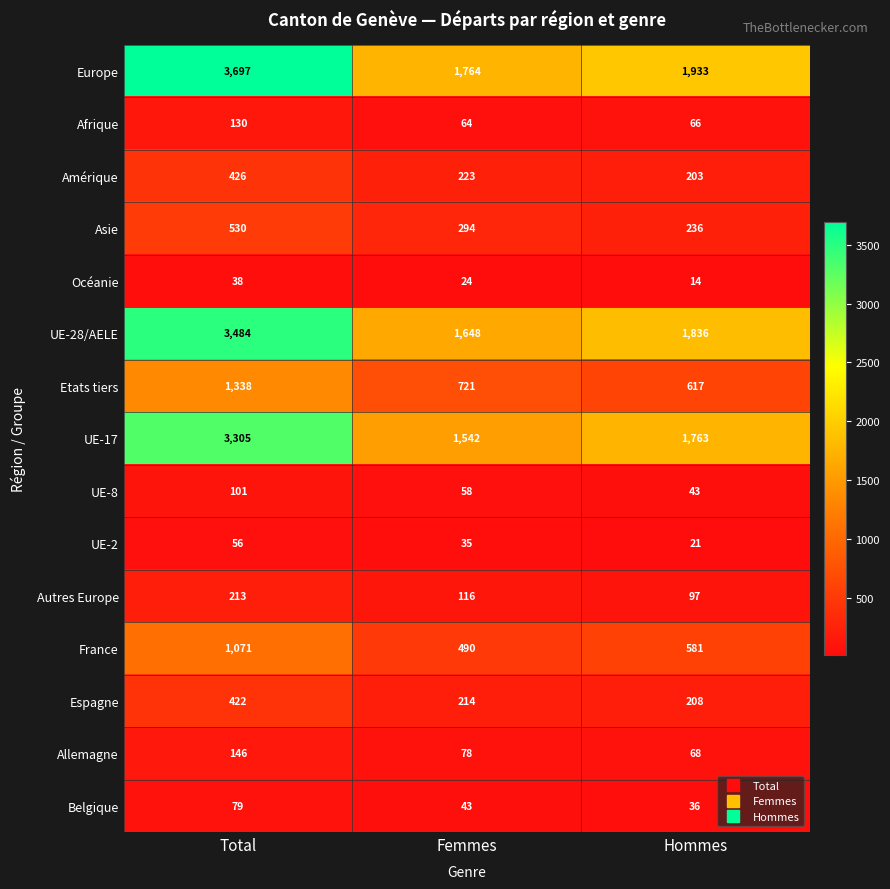

What is the total value across all series at Femmes?

7314